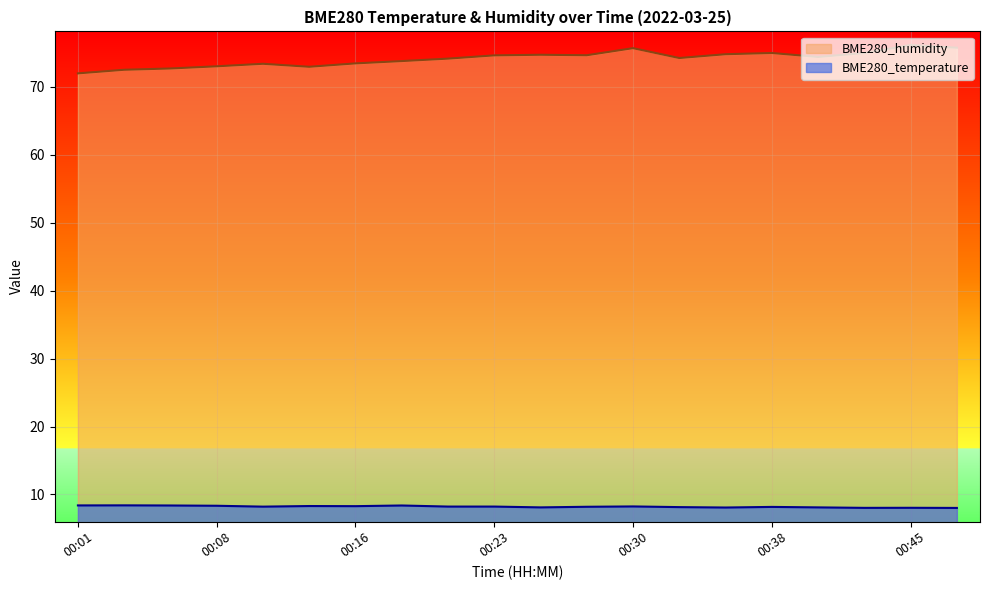

True or false: BME280_temperature and BME280_humidity intersect in this chart.

False